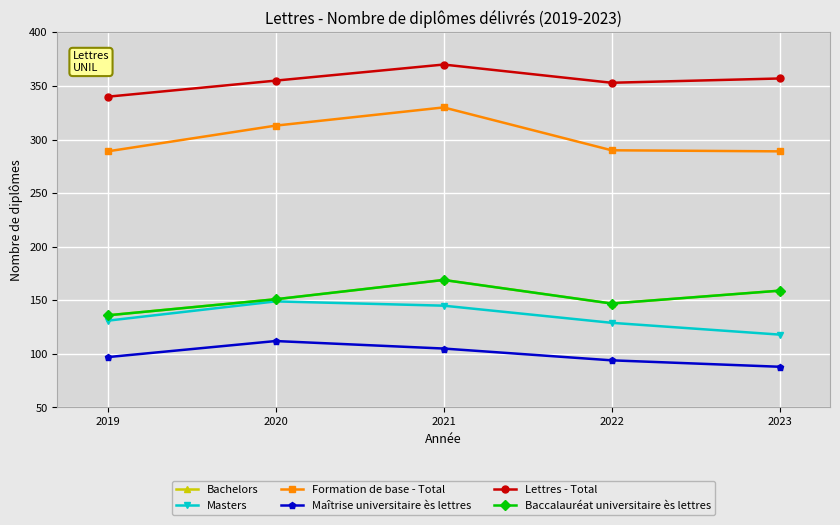

Where is Masters nearest to the value 133?

2019